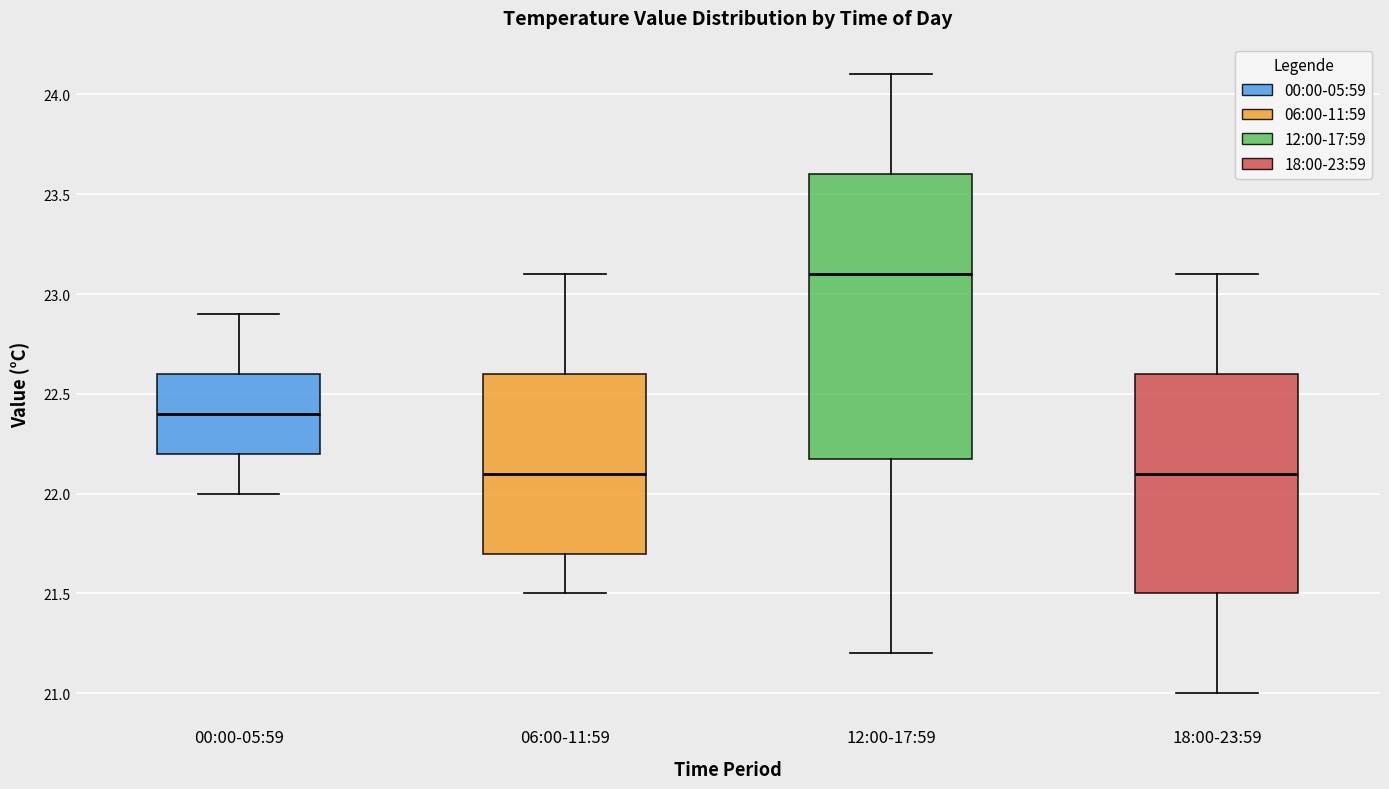

Which box is the tallest, from its lower edge to its upper edge?

12:00-17:59